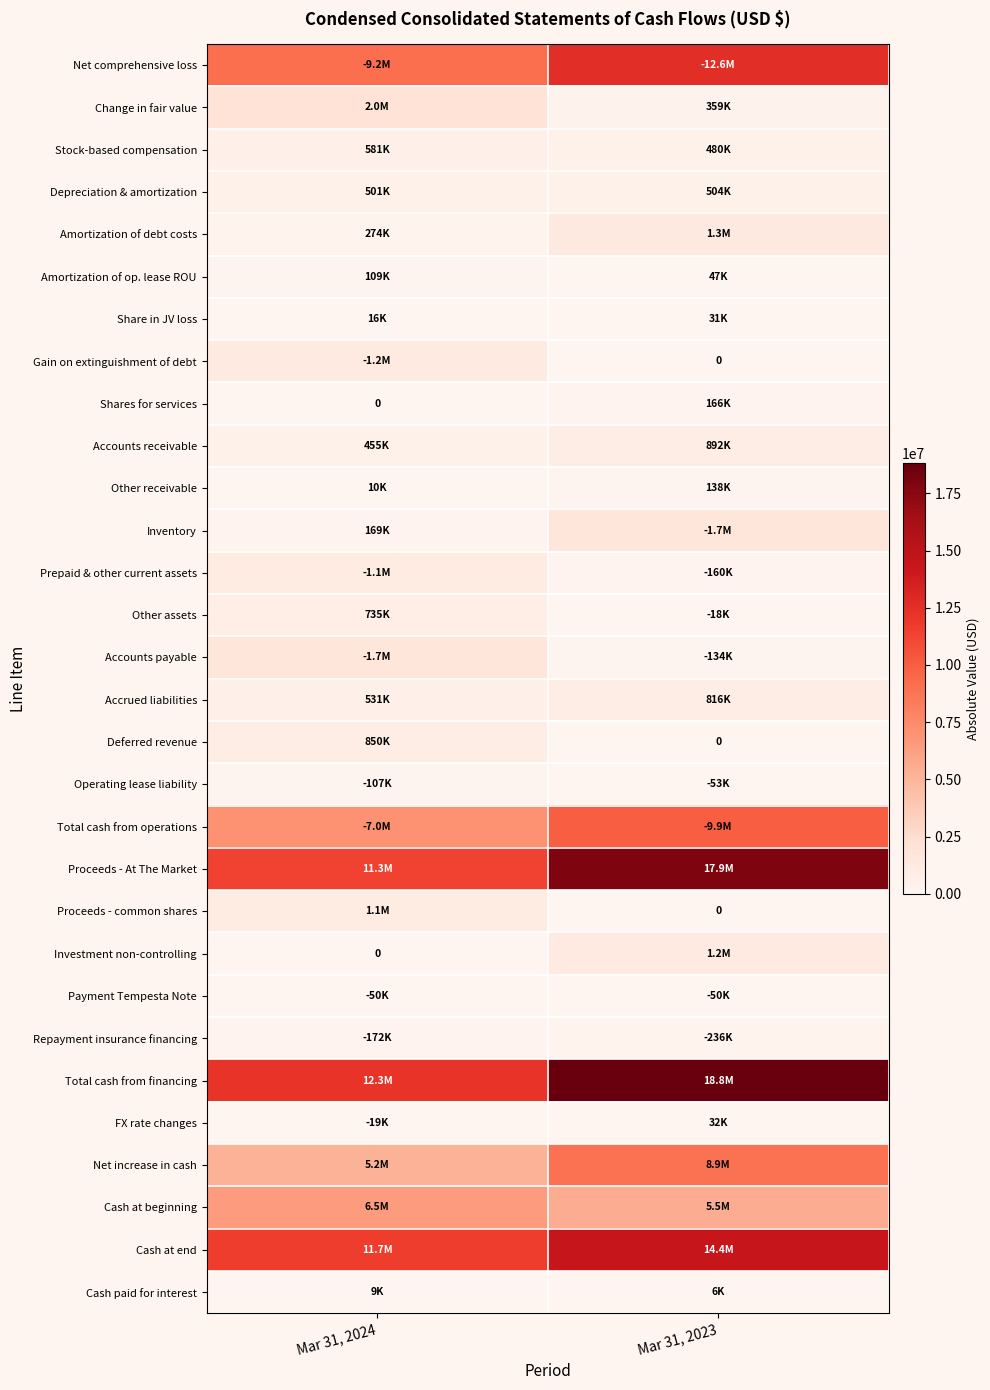

Rank the series by their maximum value, from highest to lowest.

Total cash from financing, Proceeds - At The Market, Cash at end, Net comprehensive loss, Total cash from operations, Net increase in cash, Cash at beginning, Change in fair value, Inventory, Accounts payable, Amortization of debt costs, Gain on extinguishment of debt, Investment non-controlling, Proceeds - common shares, Prepaid & other current assets, Accounts receivable, Deferred revenue, Accrued liabilities, Other assets, Stock-based compensation, Depreciation & amortization, Repayment insurance financing, Shares for services, Other receivable, Amortization of op. lease ROU, Operating lease liability, Payment Tempesta Note, FX rate changes, Share in JV loss, Cash paid for interest